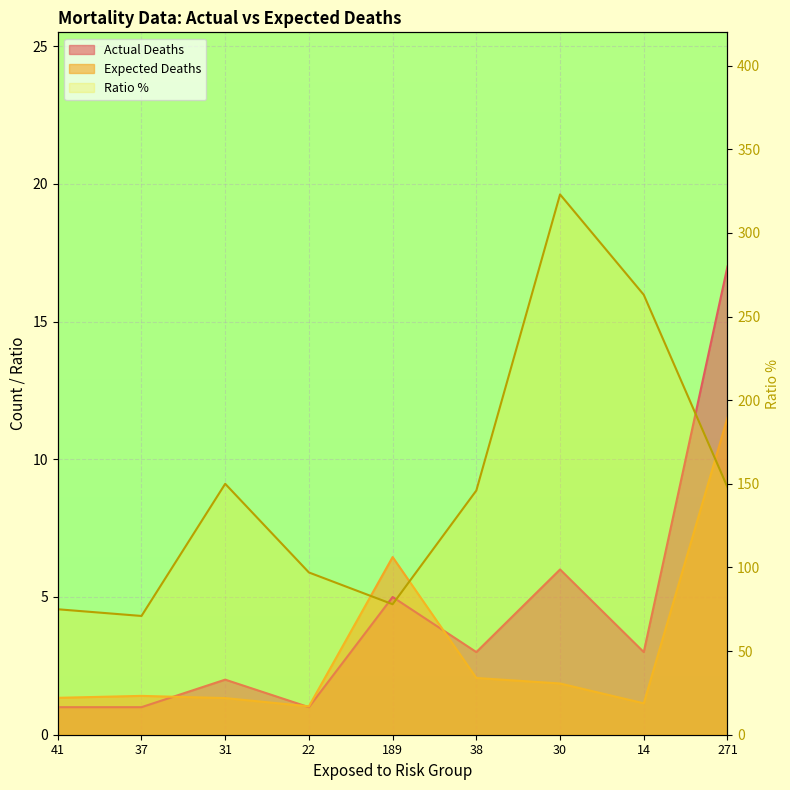

What is the total value across all series at 189?

89.5